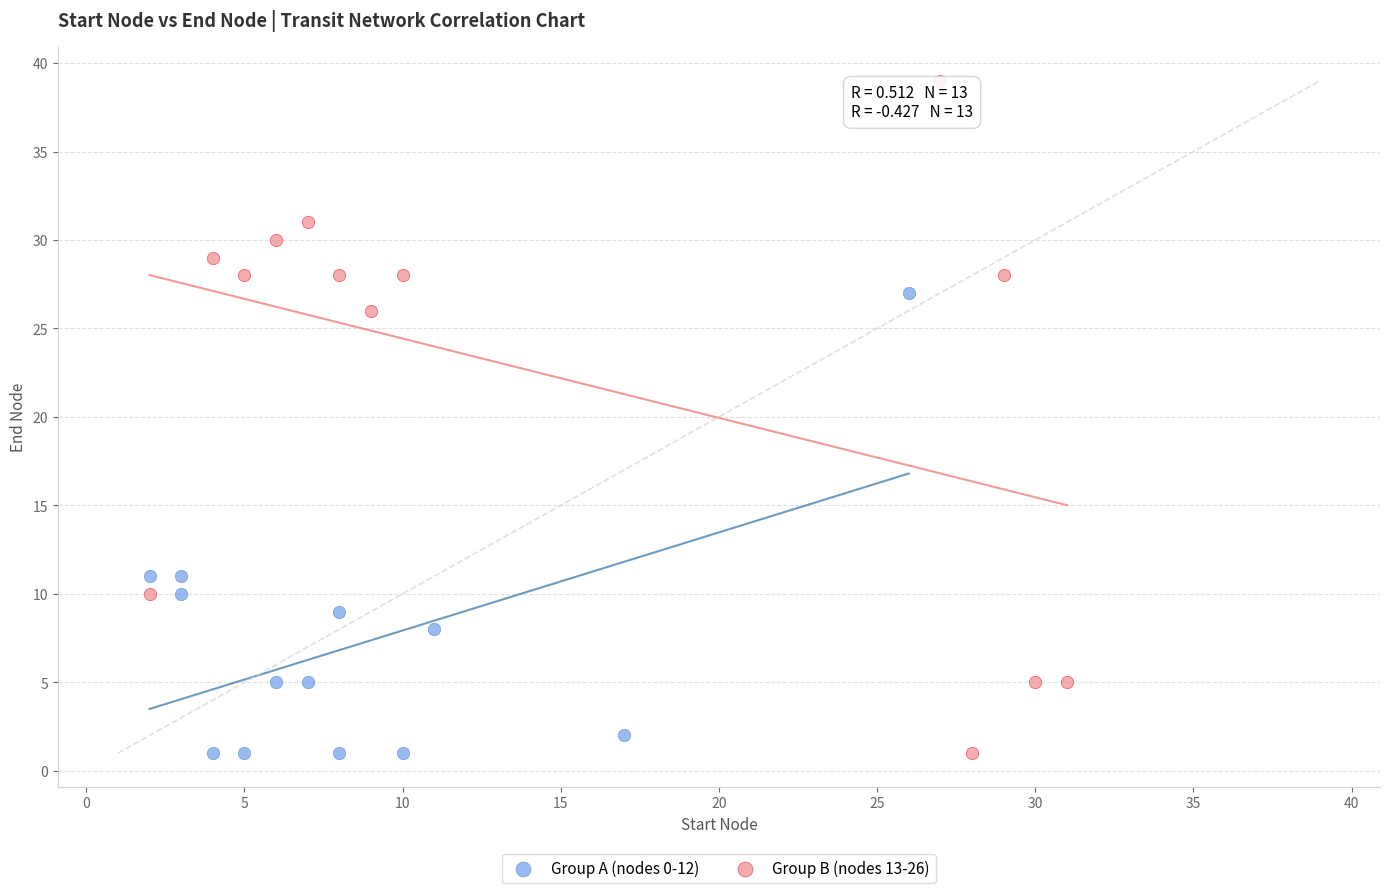

Which series reaches the maximum Y coordinate?

Group B (nodes 13-26)